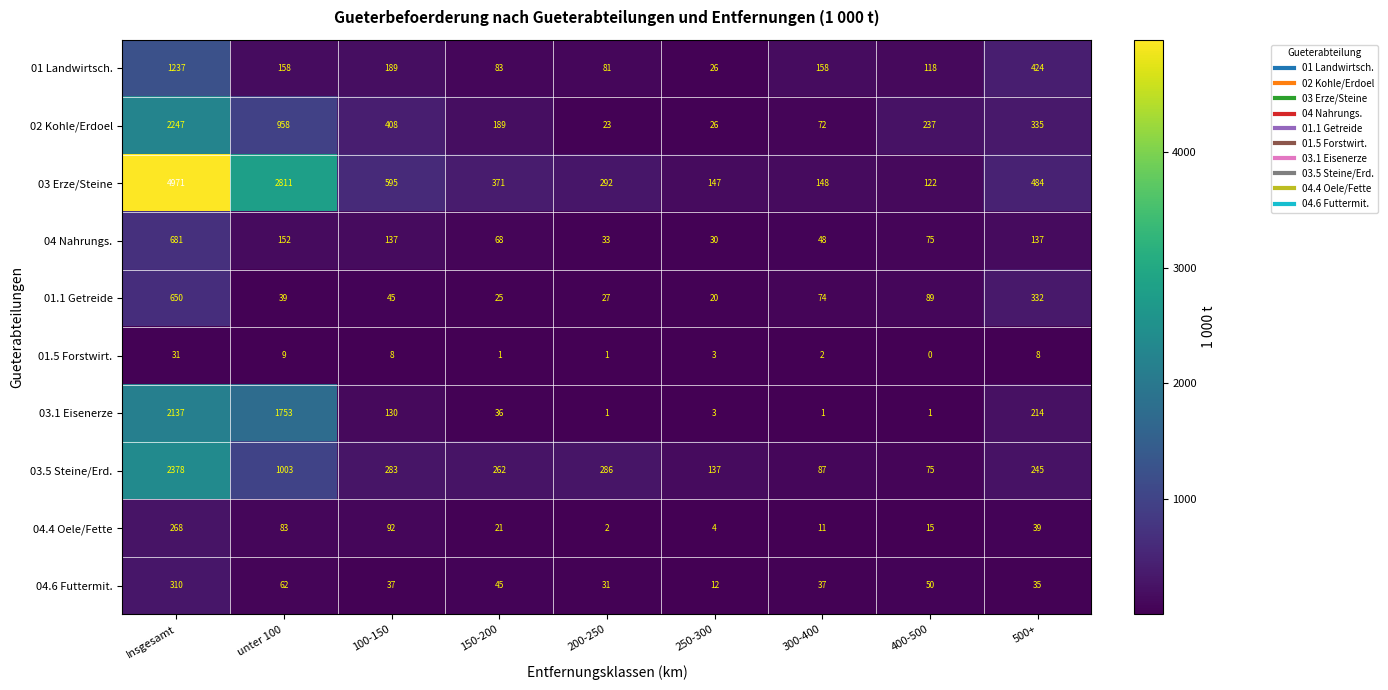

Which category has the lowest value across all series?

400-500